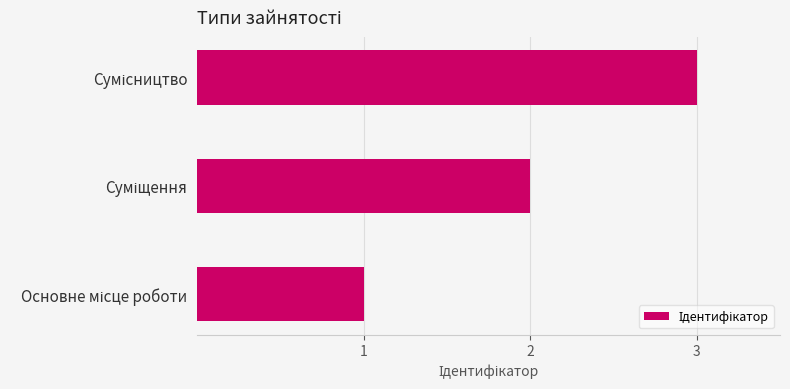

What is the difference between the second highest and minimum values?

1